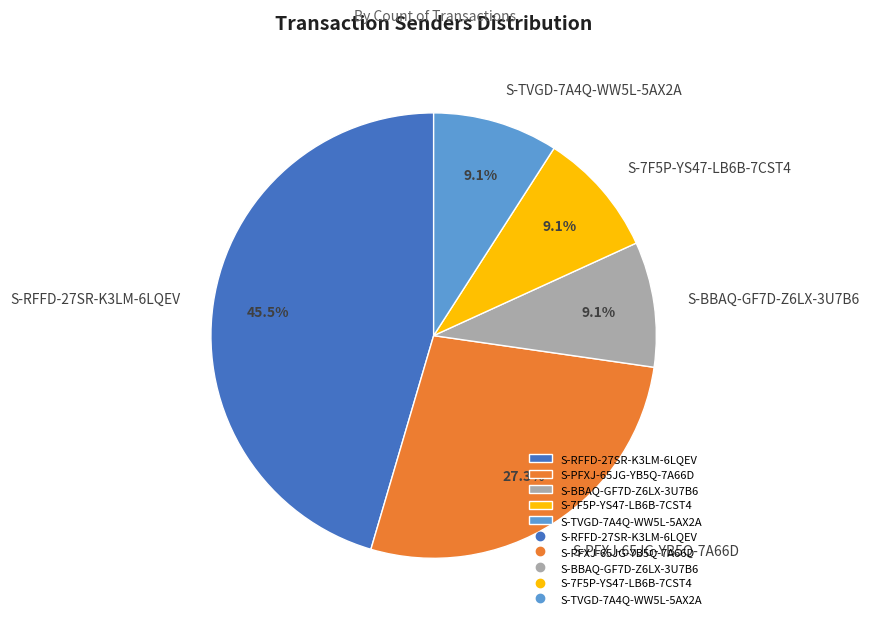

To the nearest percent, what is the combined percentage of S-RFFD-27SR-K3LM-6LQEV and S-PFXJ-65JG-YB5Q-7A66D?

73%